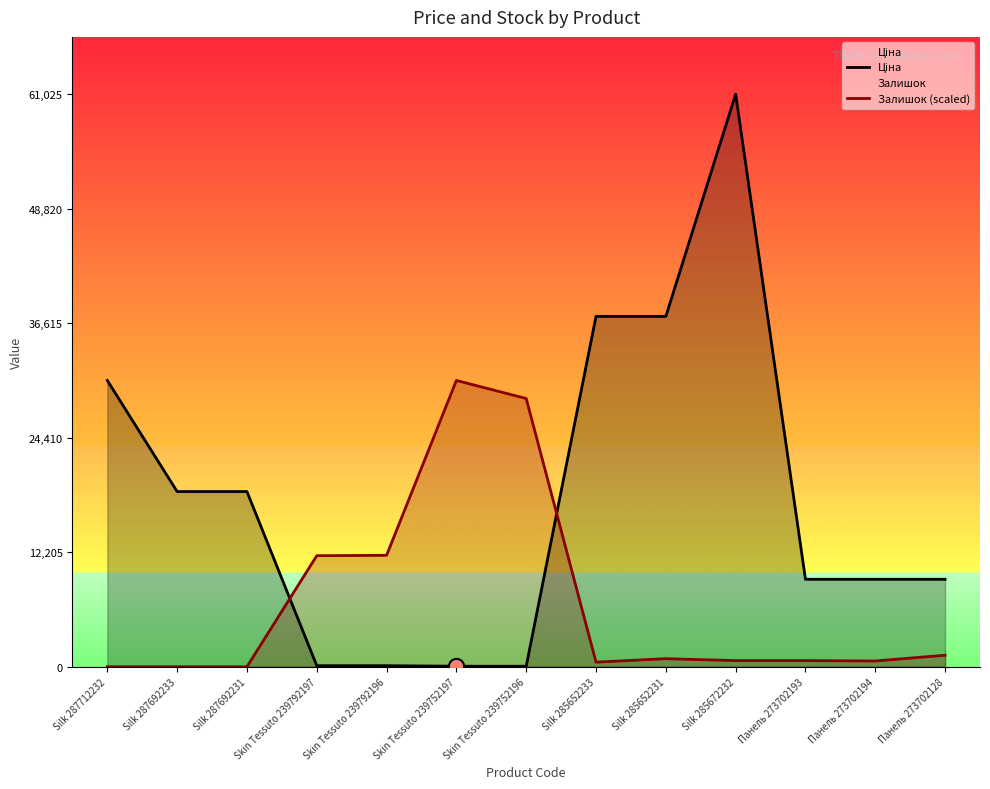

Is the value of Залишок (scaled) at Skin Tessuto 239792197 greater than the value of Ціна at Silk 285652233?

No